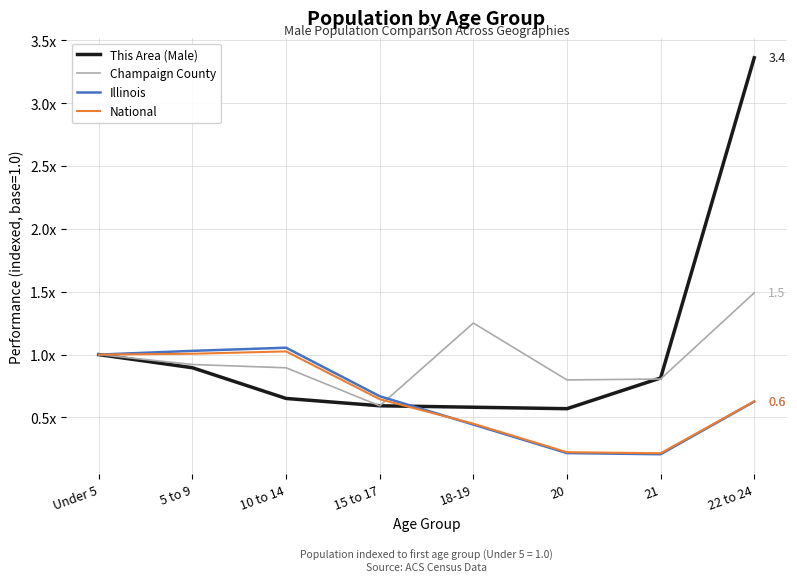

Where is Champaign County nearest to the value 1?

Under 5